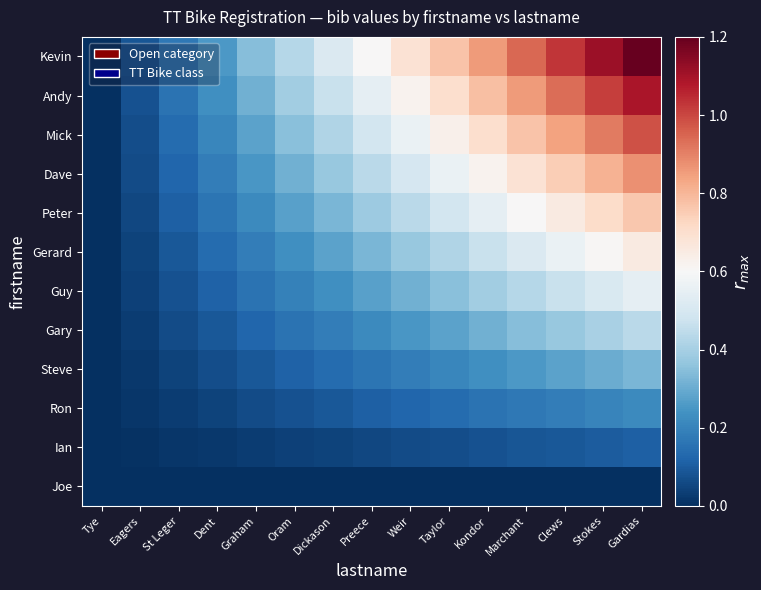

Rank the series at Stokes from lowest to highest value.

Joe, Ian, Ron, Steve, Gary, Guy, Gerard, Peter, Dave, Mick, Andy, Kevin